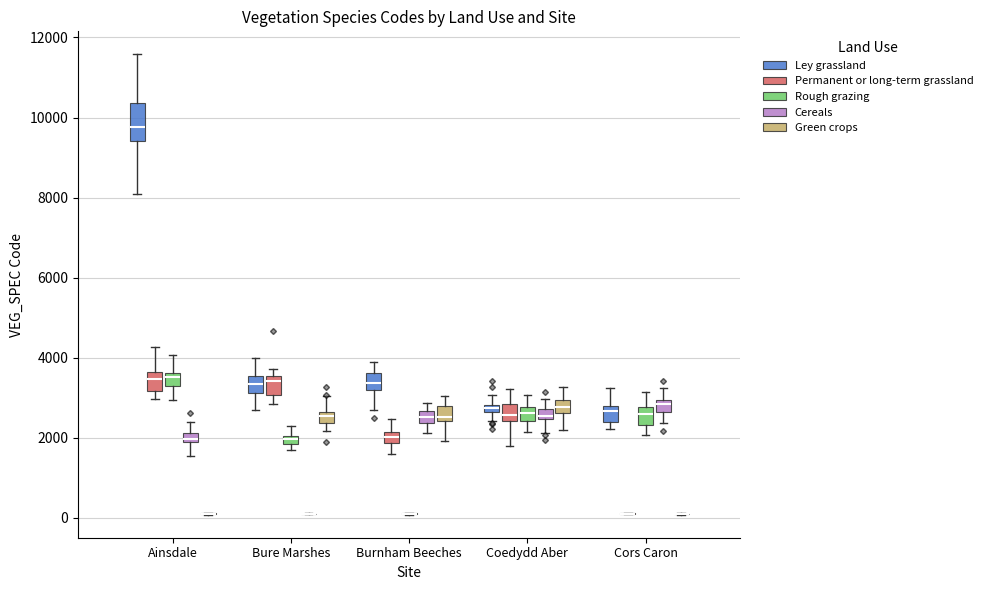

Which box is the tallest, from its lower edge to its upper edge?

Ainsdale (Ley grassland)